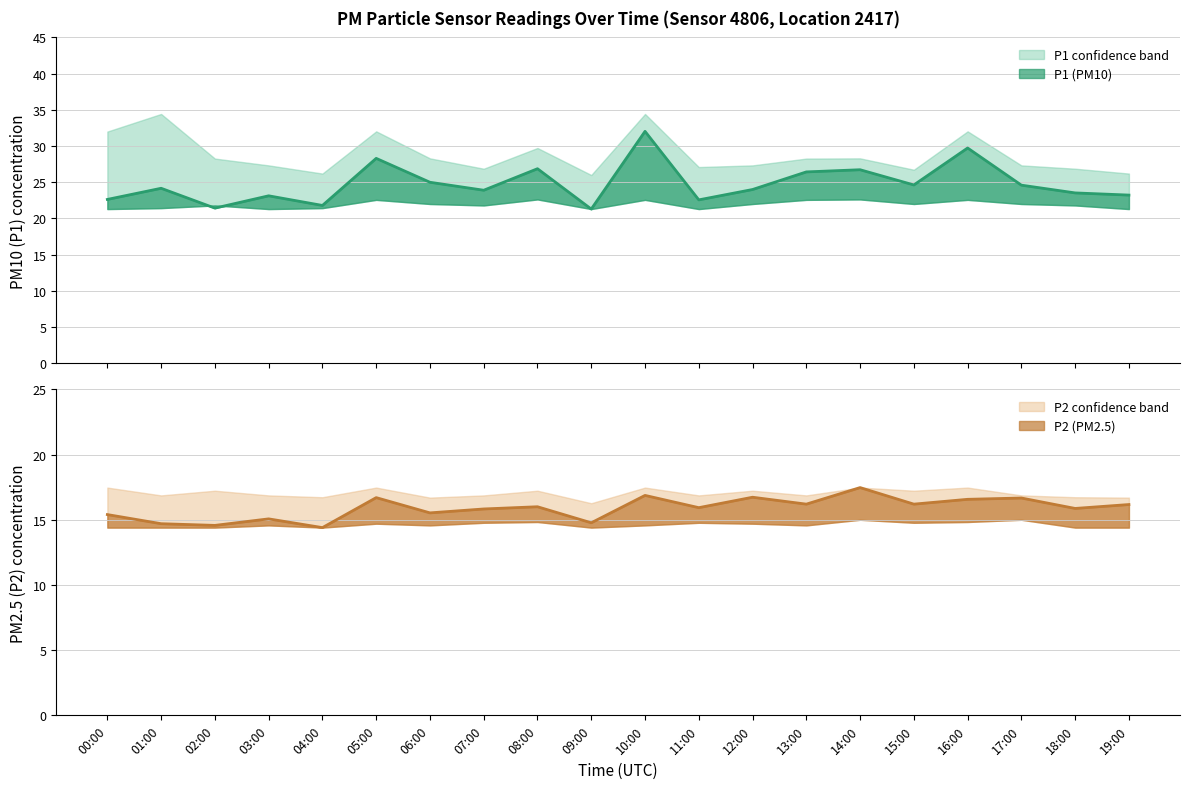

Where is P2 nearest to the value 15?

03:00